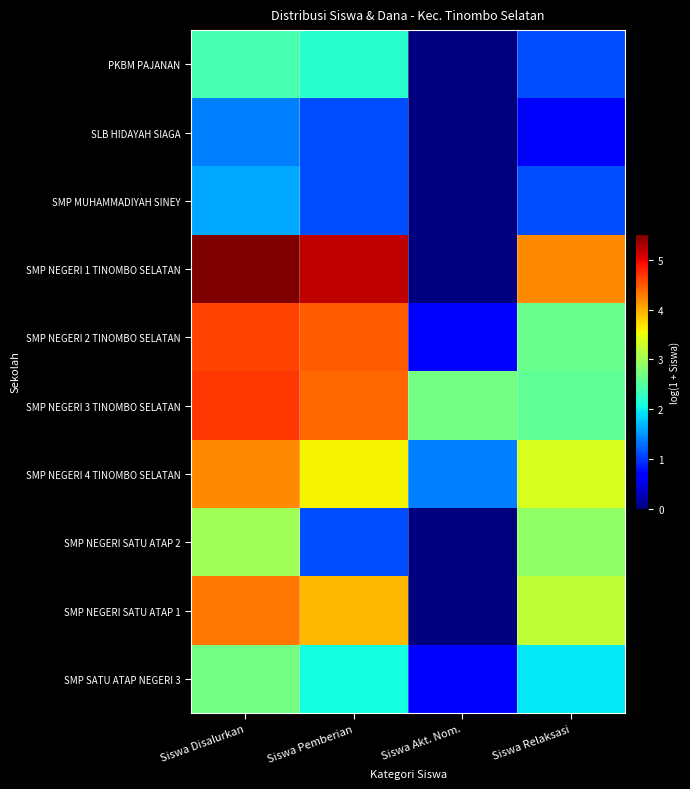

Between Siswa Akt. Nom. and Siswa Disalurkan, which is larger?

Siswa Disalurkan